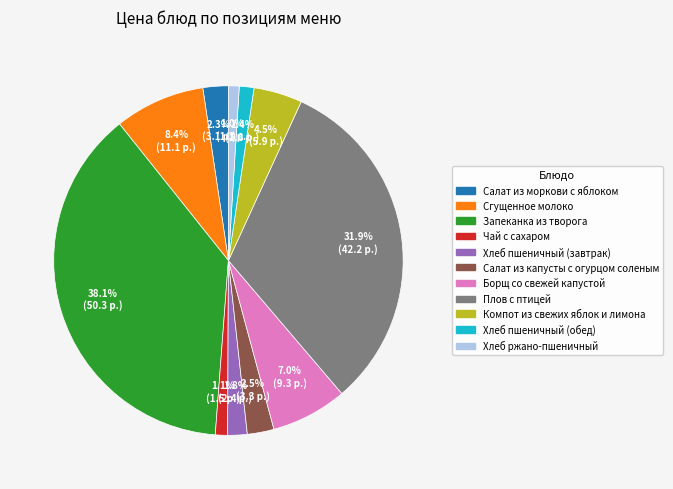

To the nearest percent, what is the combined percentage of Борщ со свежей капустой and Запеканка из творога?

45%